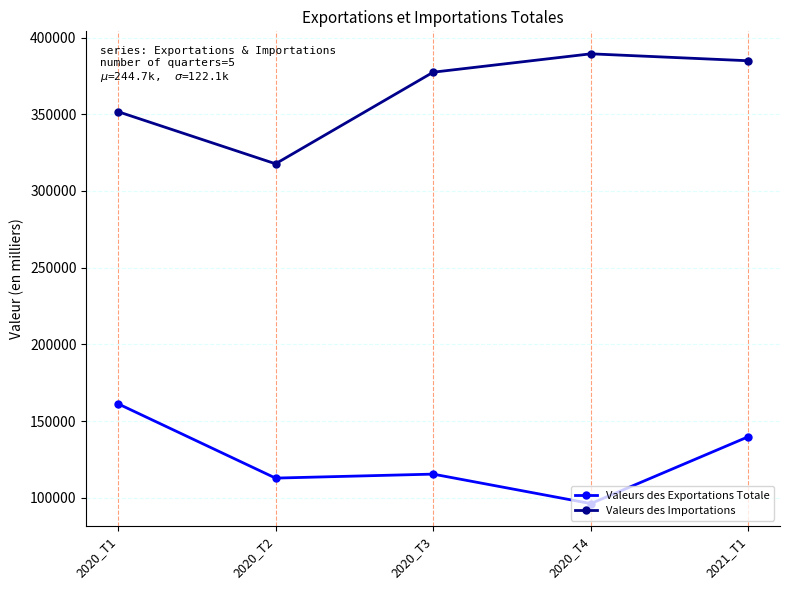

How many values in the Valeurs des Exportations Totale series are below 115429?

2